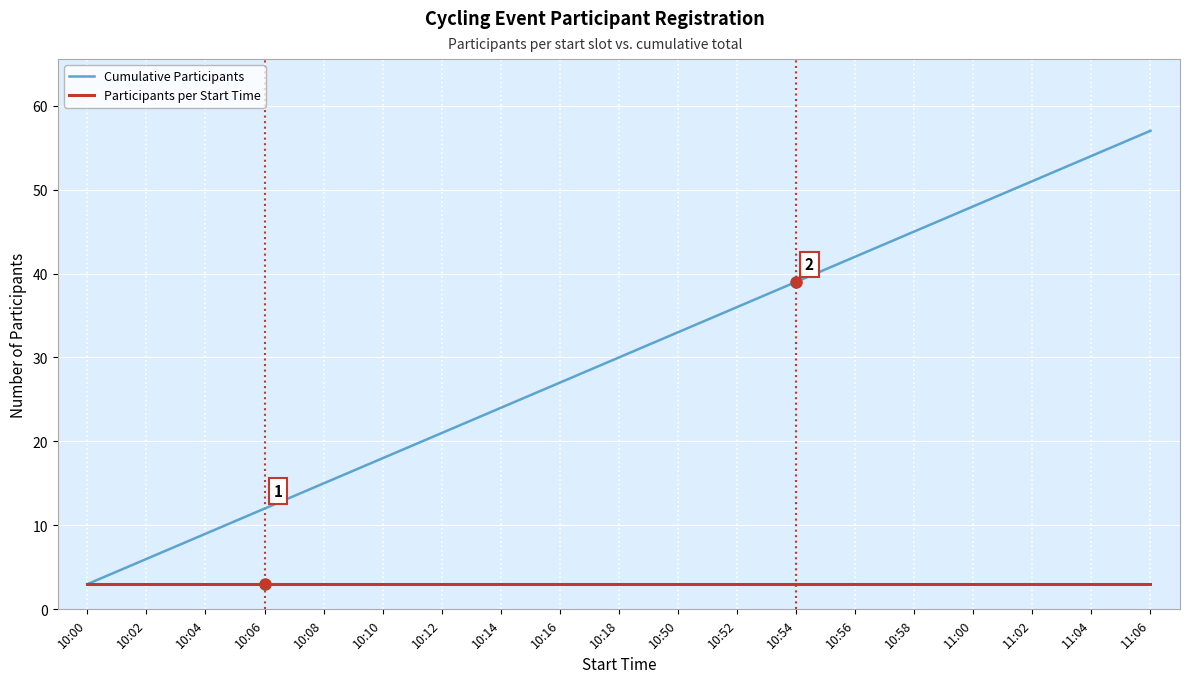

Reading left to right, extract all data points from this chart.

Cumulative Participants: 3	6	9	12	15	18	21	24	27	30	33	36	39	42	45	48	51	54	57
Participants per Start Time: 3	3	3	3	3	3	3	3	3	3	3	3	3	3	3	3	3	3	3